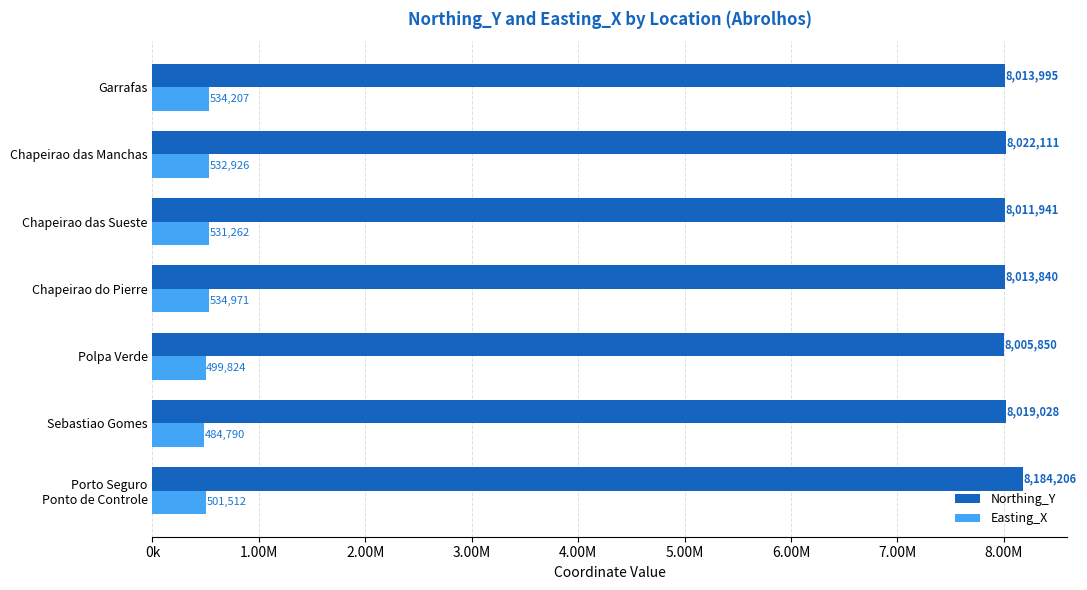

What are all the series names shown in the legend?

Northing_Y, Easting_X